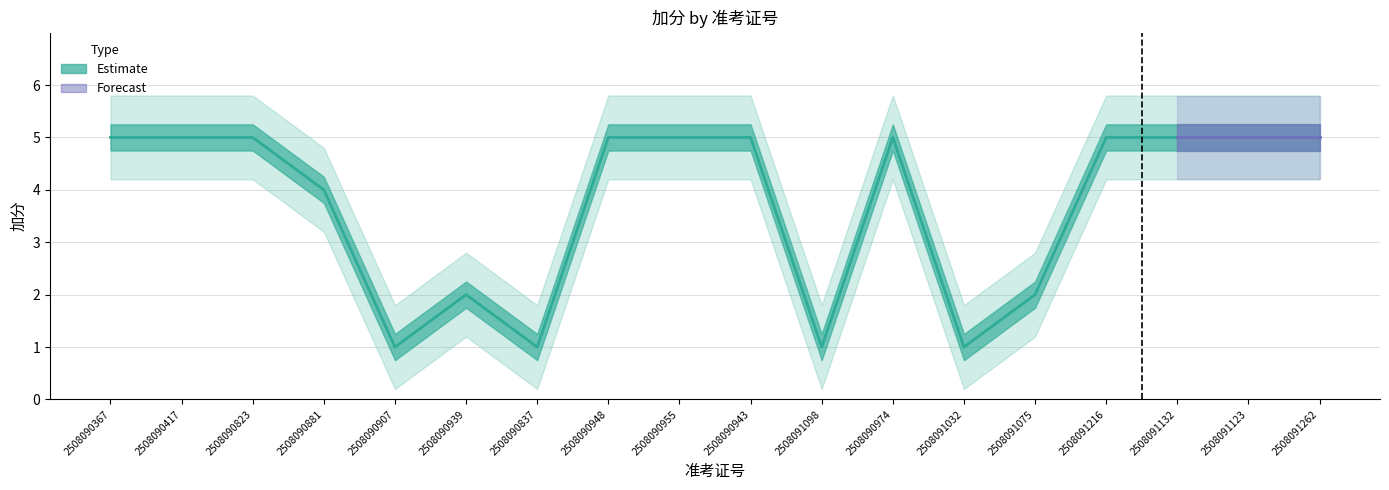

At which label is 加分_upper closest to 3?

2508090939